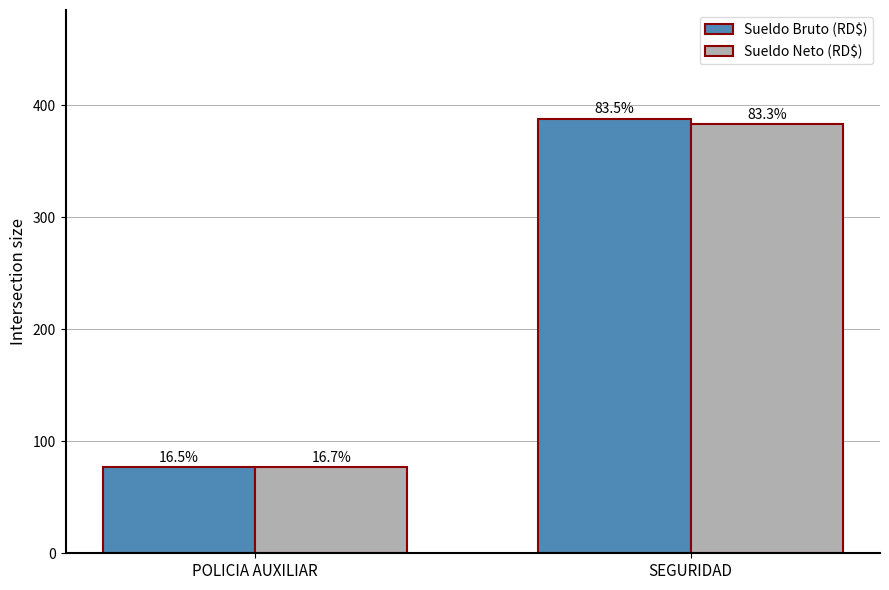

List the series in order of their overall mean, highest first.

Sueldo Bruto (RD$), Sueldo Neto (RD$)